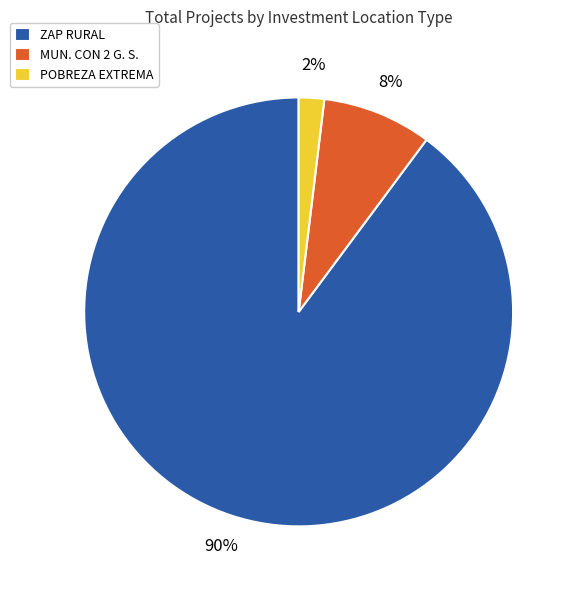

Is the sum of POBREZA EXTREMA and MUN. CON 2 G. S. greater than half?

No